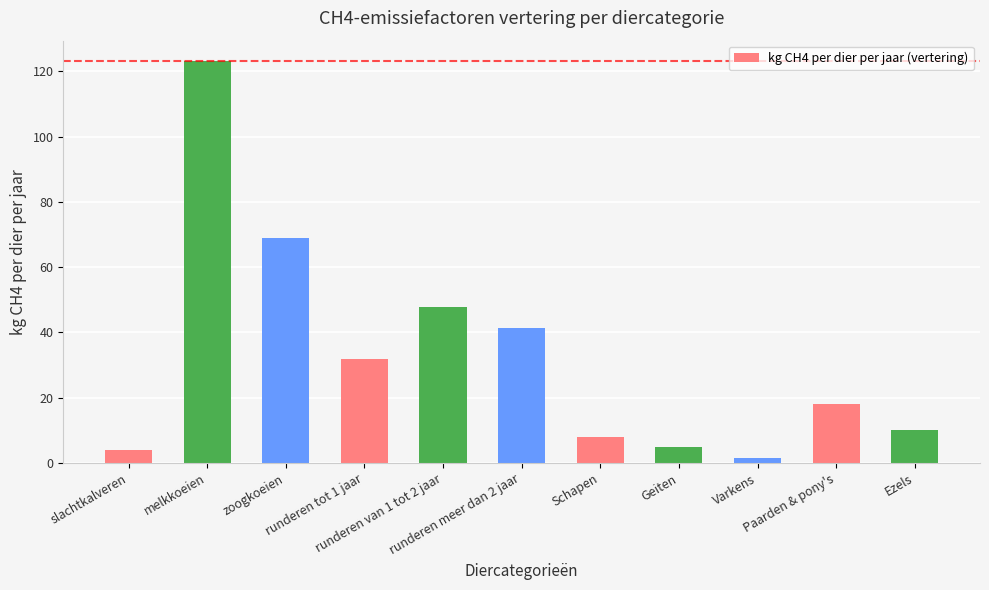

Where does the data first go above 18?

melkkoeien